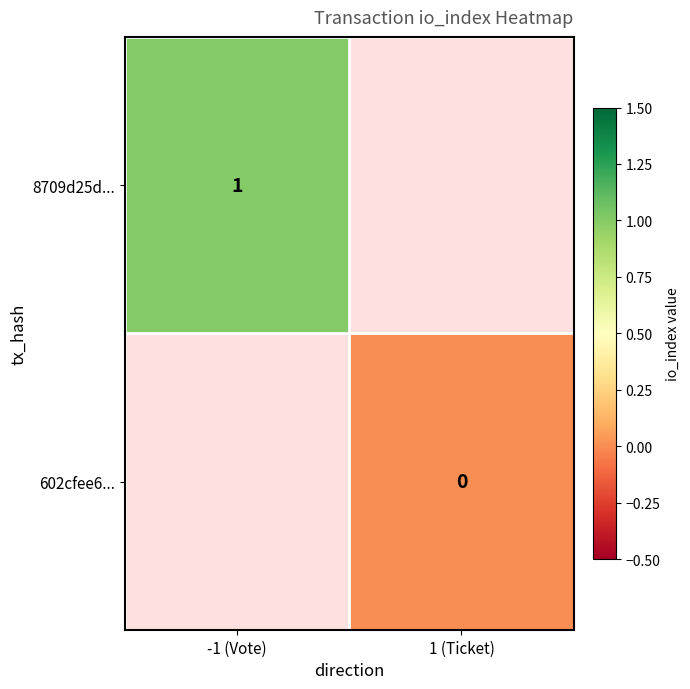

Is it true that 8709d25d... equals 0.4 at -1 (Vote)?

False